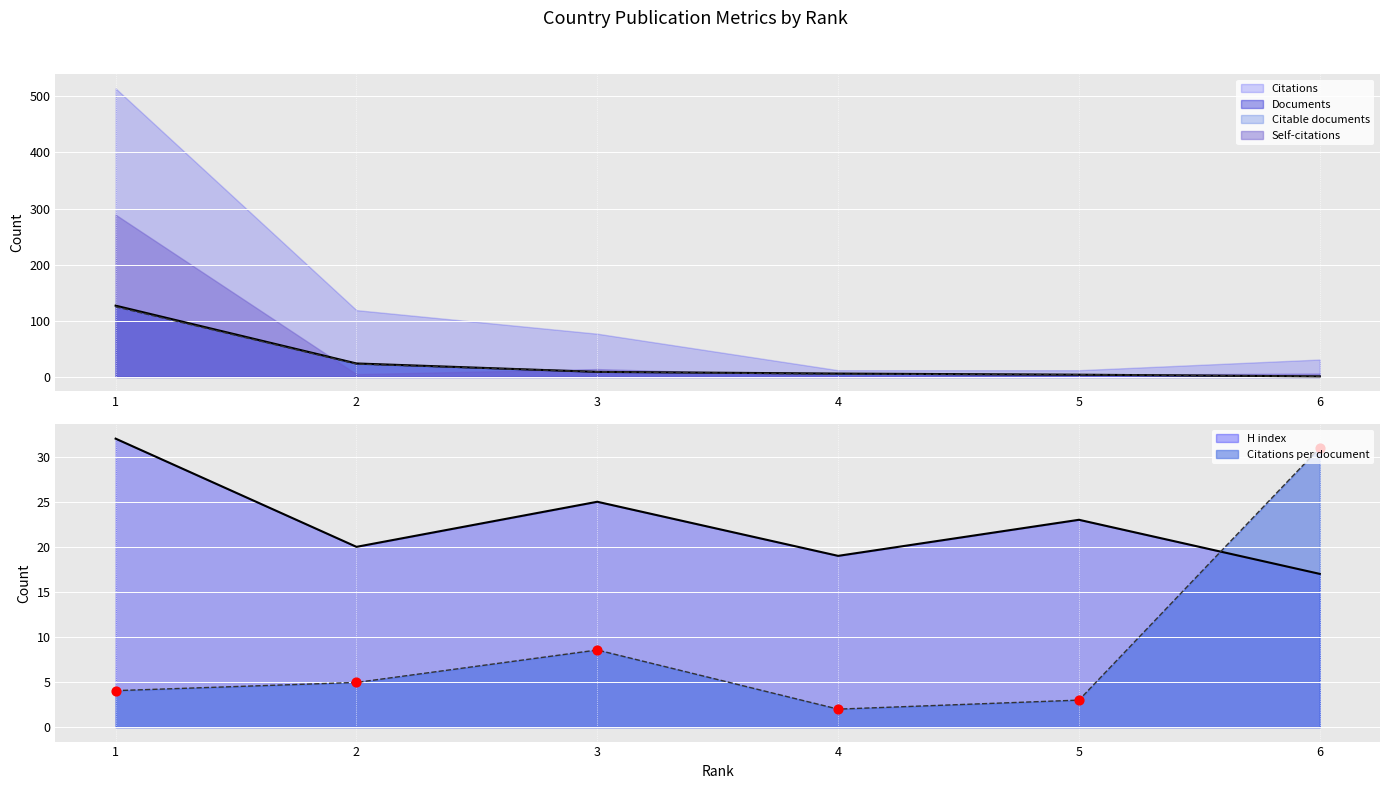

At which category is the sum across all series the highest?

1